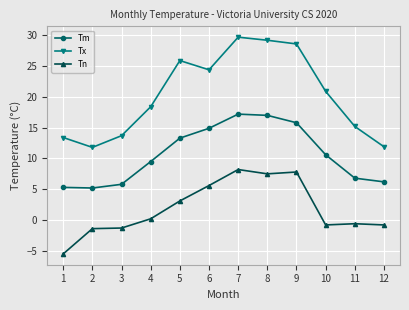

Which label corresponds to the largest value in the chart?

7